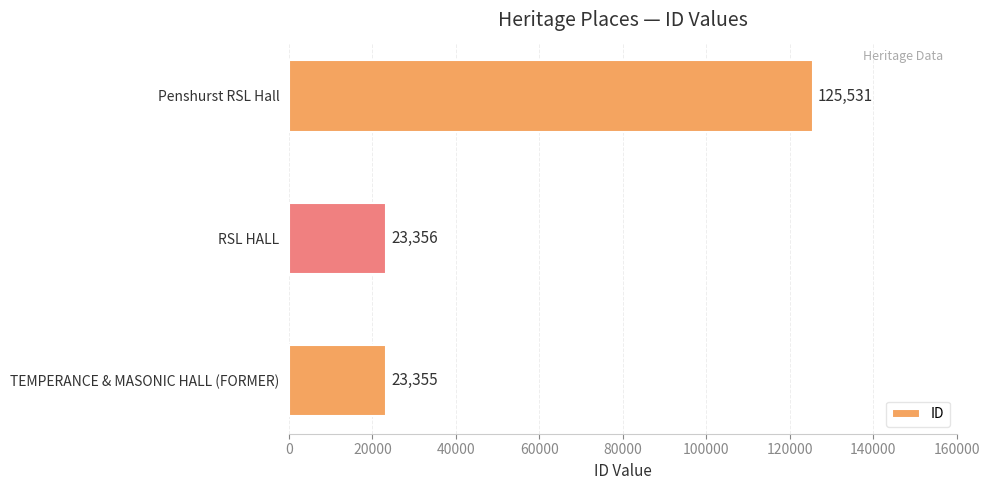

Reading bottom to top, transcribe all the data shown in this chart.

TEMPERANCE & MASONIC HALL (FORMER)=23355	RSL HALL=23356	Penshurst RSL Hall=125531